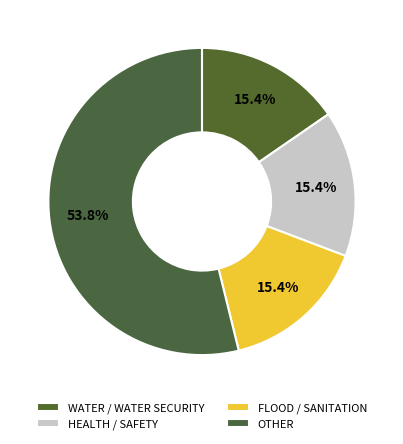

How many slices are in this pie chart?

4